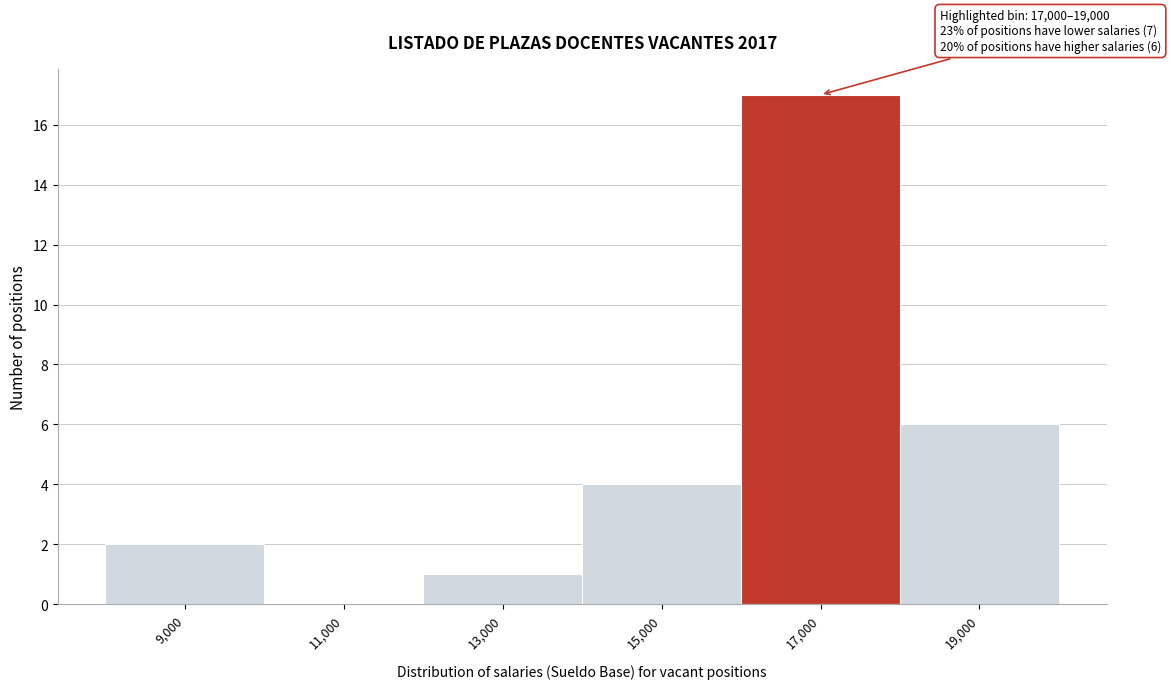

Reading left to right, what are all the values shown in this chart?

9,000=2	11,000=0	13,000=1	15,000=4	17,000=17	19,000=6